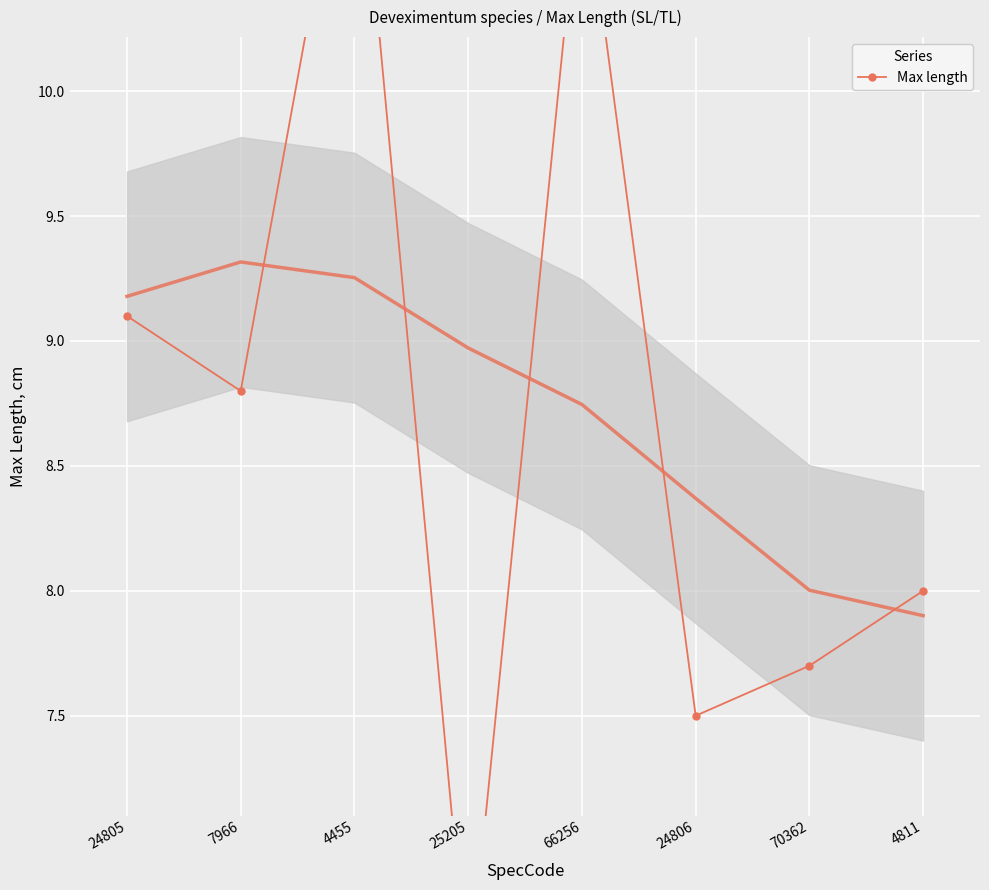

What value does the data have at 70362?

7.7